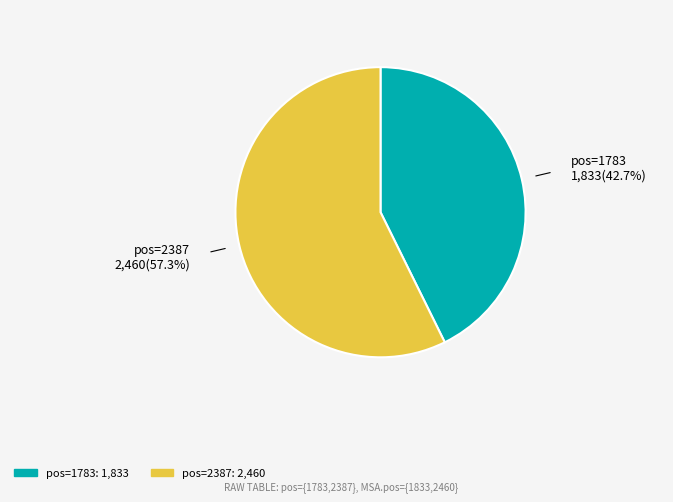

Is there any slice that represents more than half of the pie?

Yes